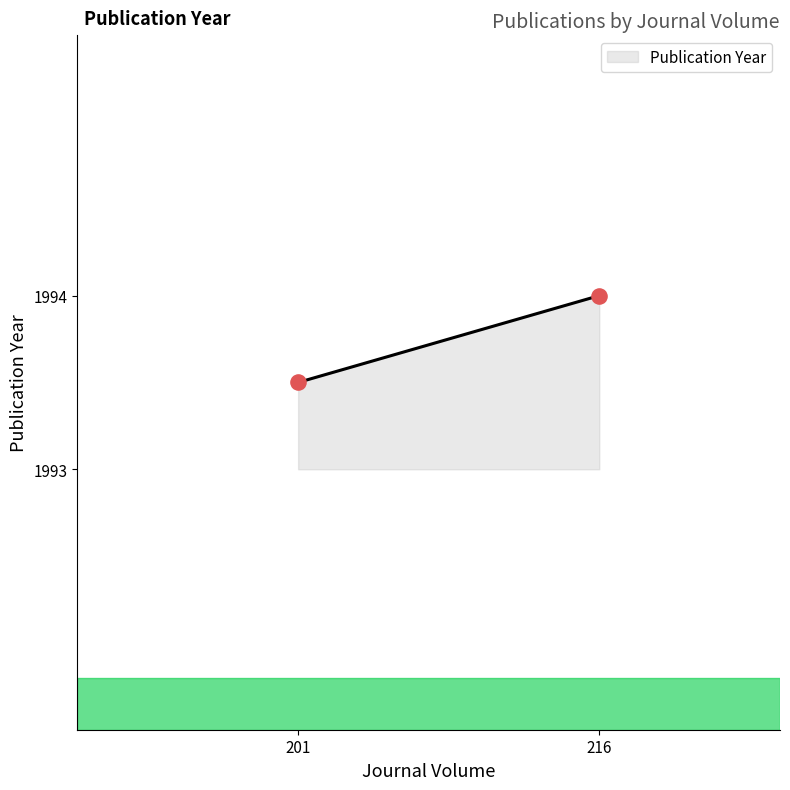

What is the difference between the maximum and minimum values?

0.5